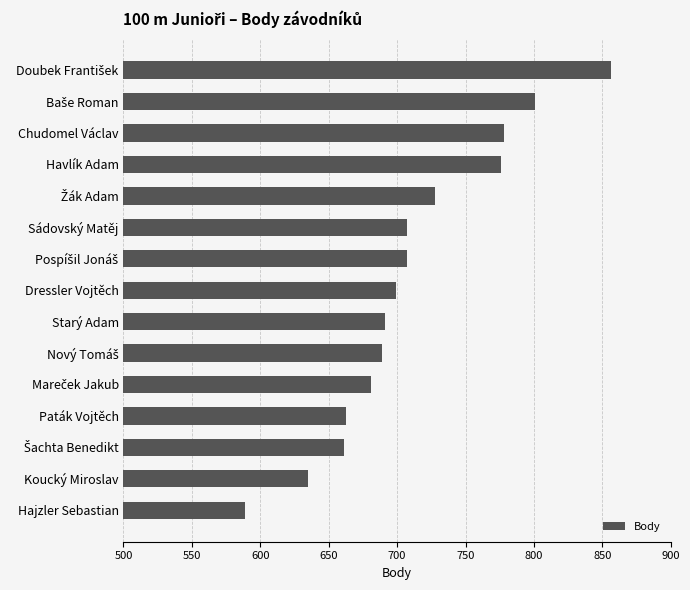

The value at Dressler Vojtěch is 225. True or false?

False